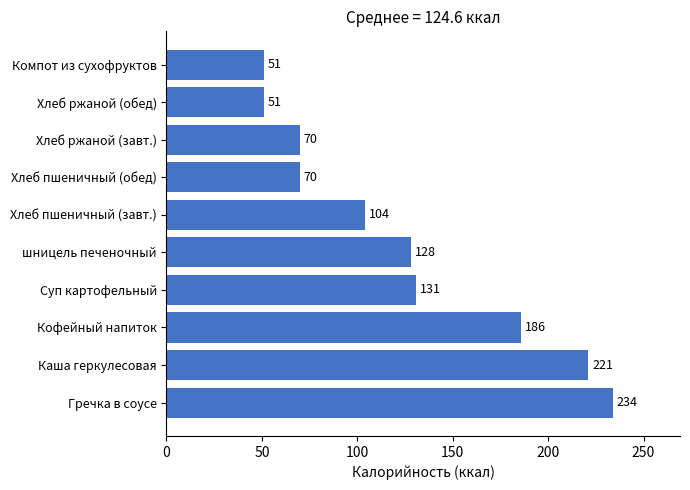

Are the bars horizontal?

Yes